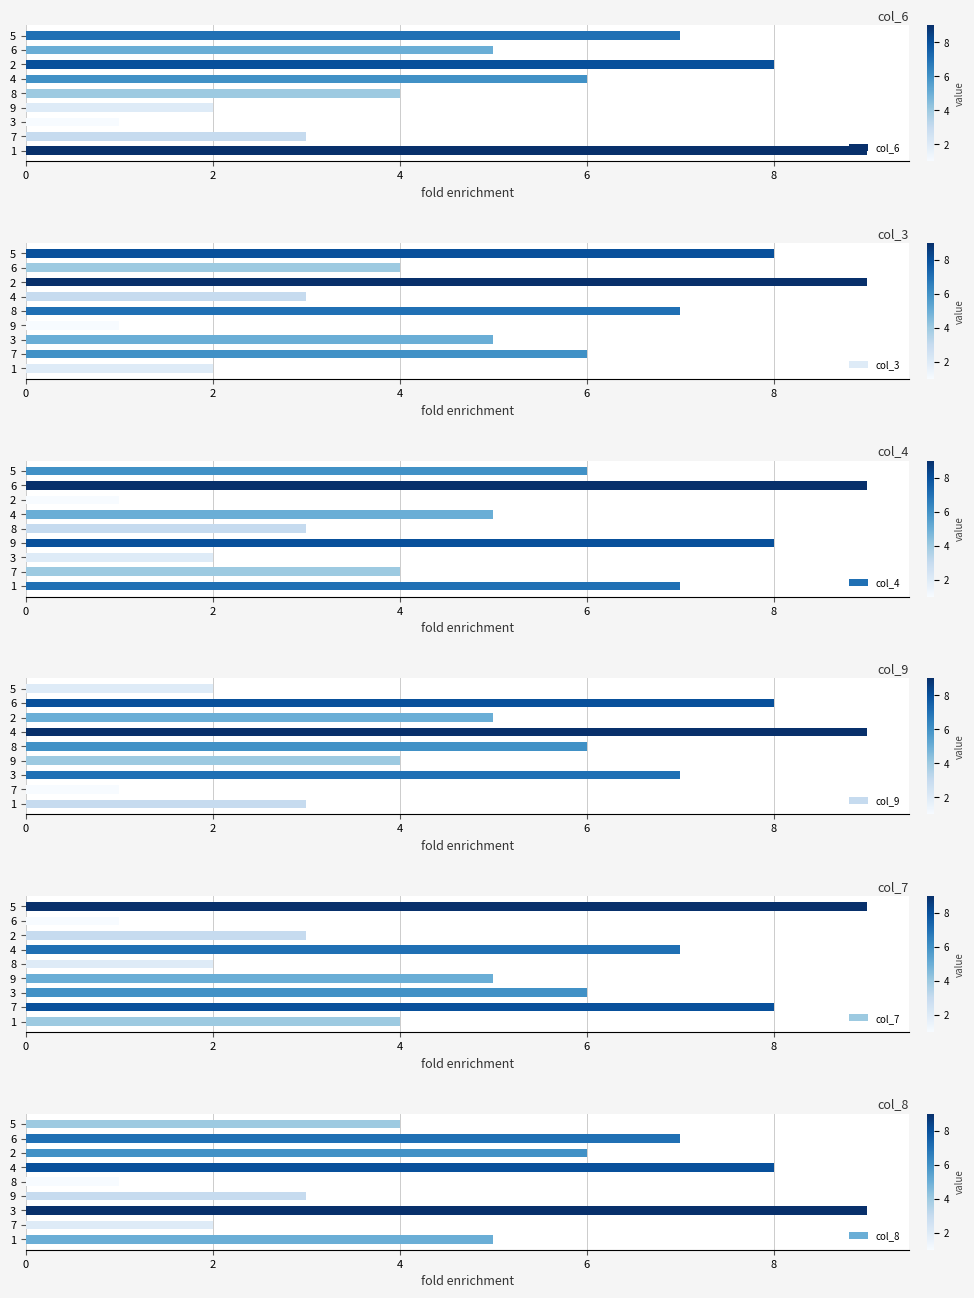

How many data points in col_8 are above 5?

4